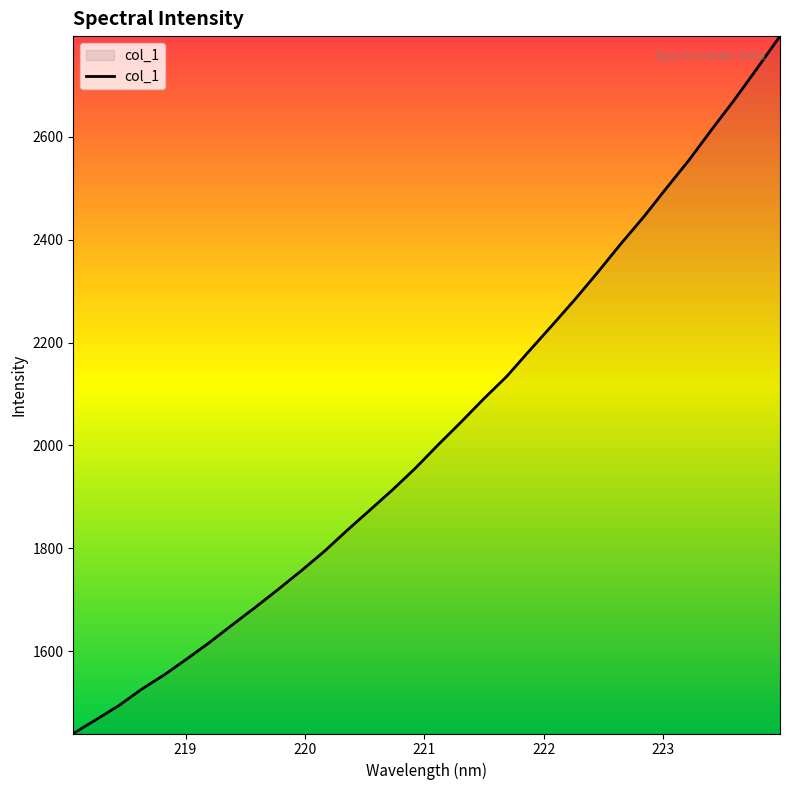

What is the difference between the maximum and minimum values?

1354.5